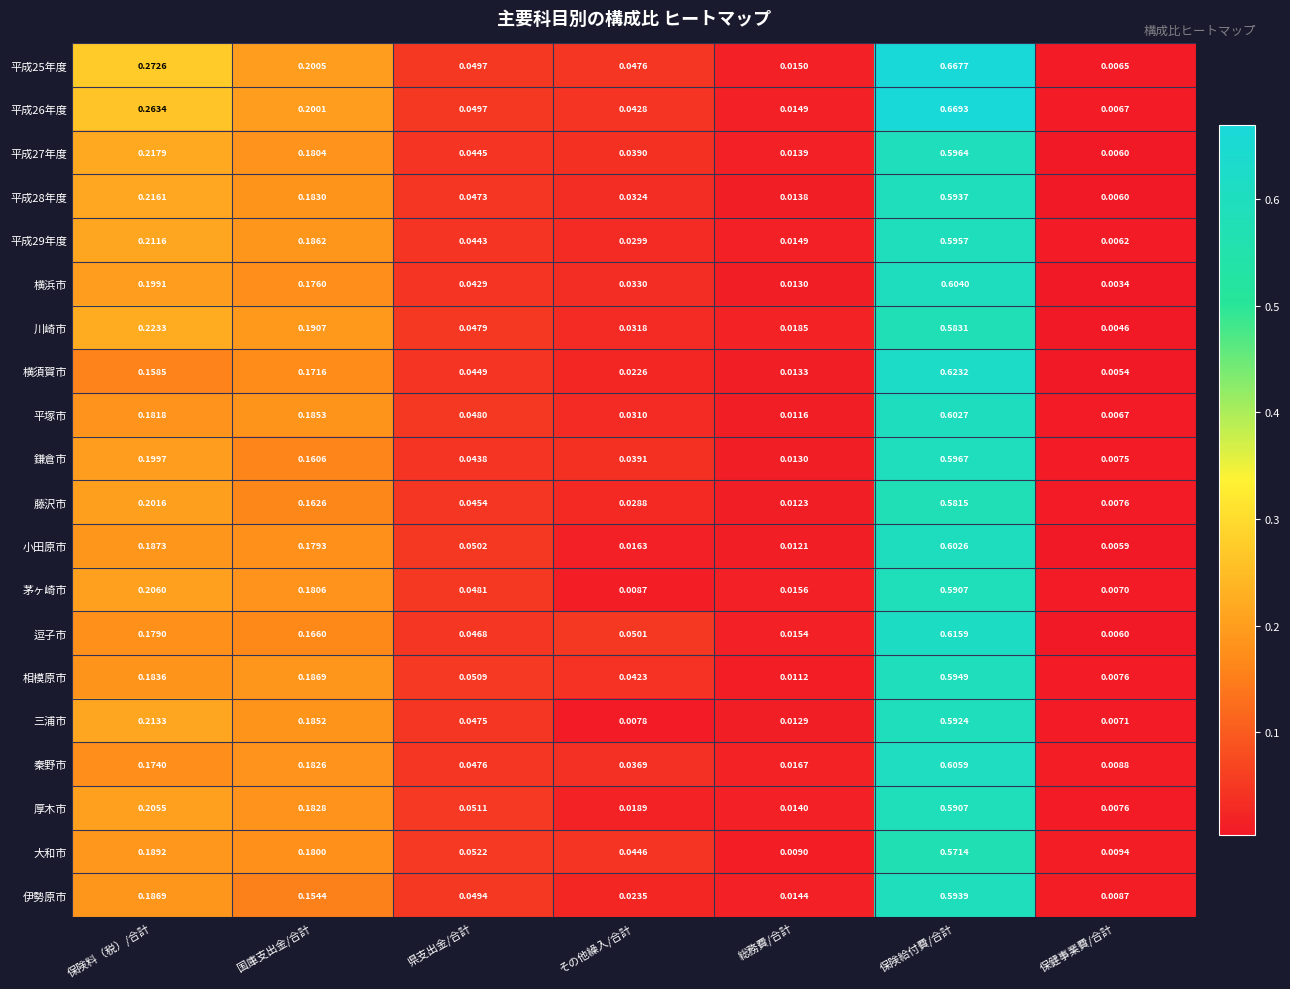

At how many categories does at least one series exceed 0?

7